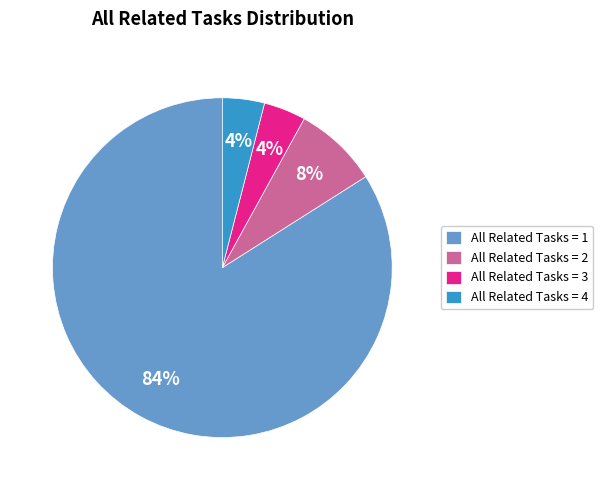

True or false: All Related Tasks = 4 accounts for 4% of the total.

True